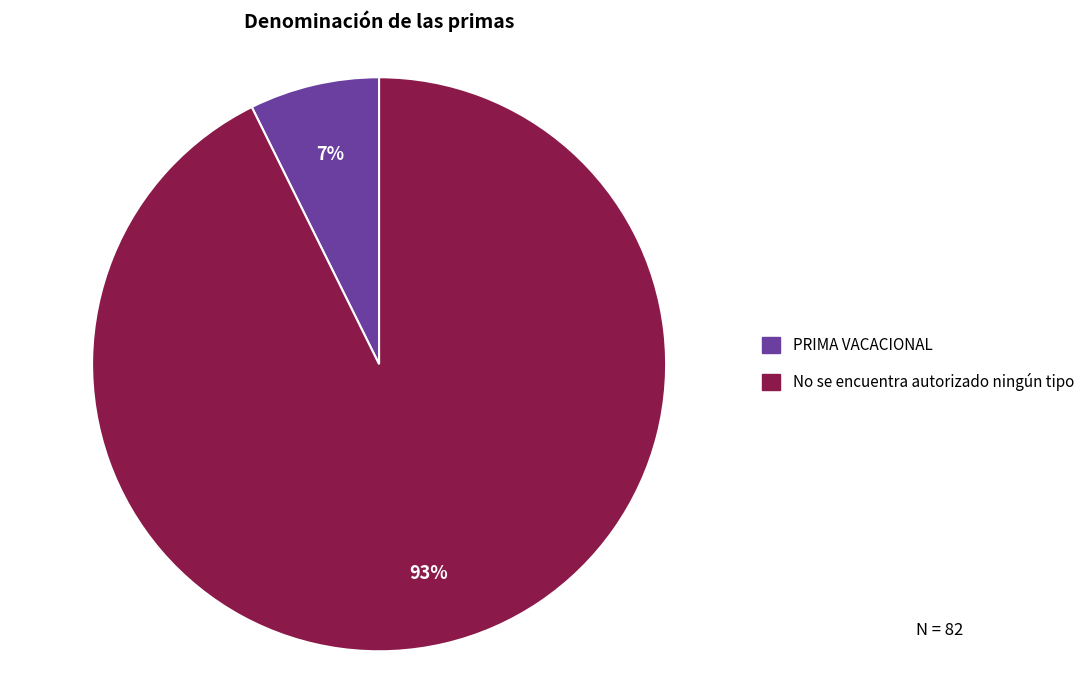

True or false: PRIMA VACACIONAL accounts for 1% of the total.

False